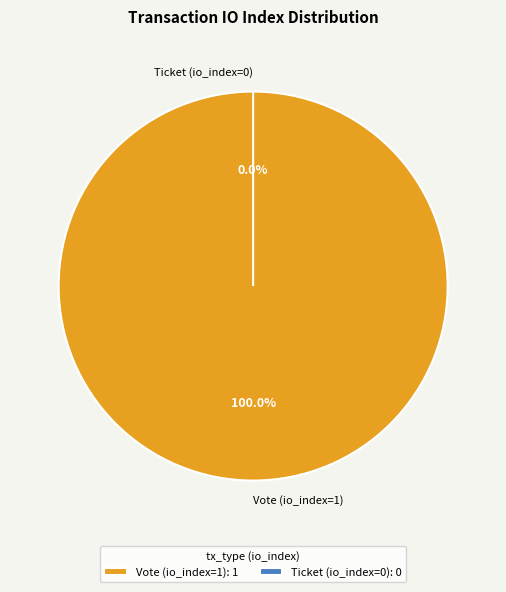

What is the change in value from Vote (io_index=1) to Ticket (io_index=0)?

-1